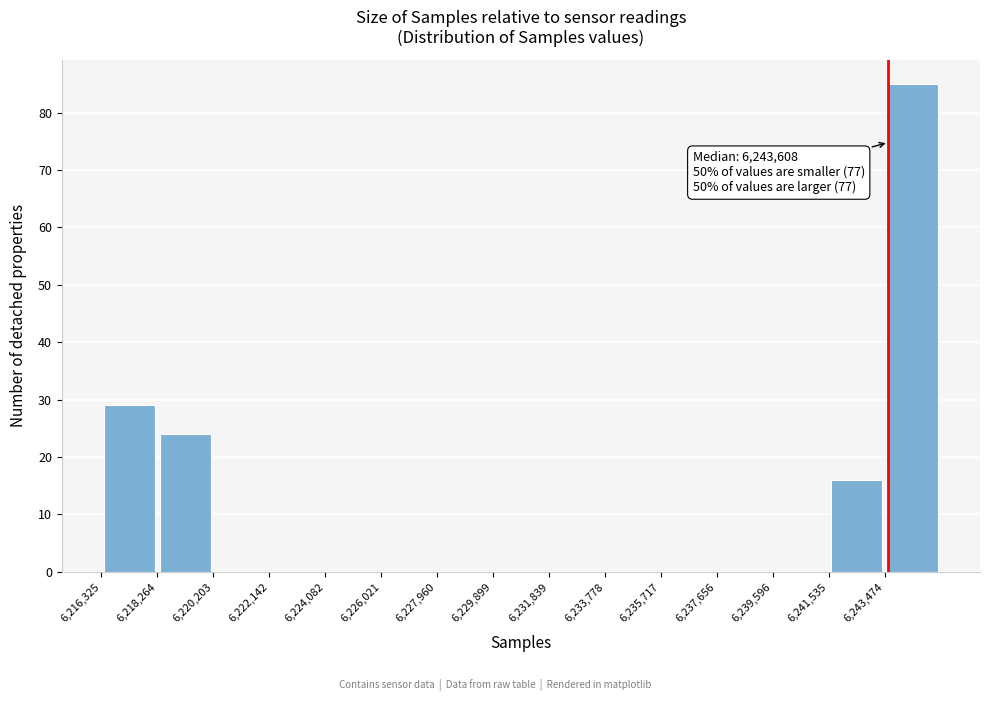

Which range on the x-axis has the tallest bar?

6243400 to 6245400